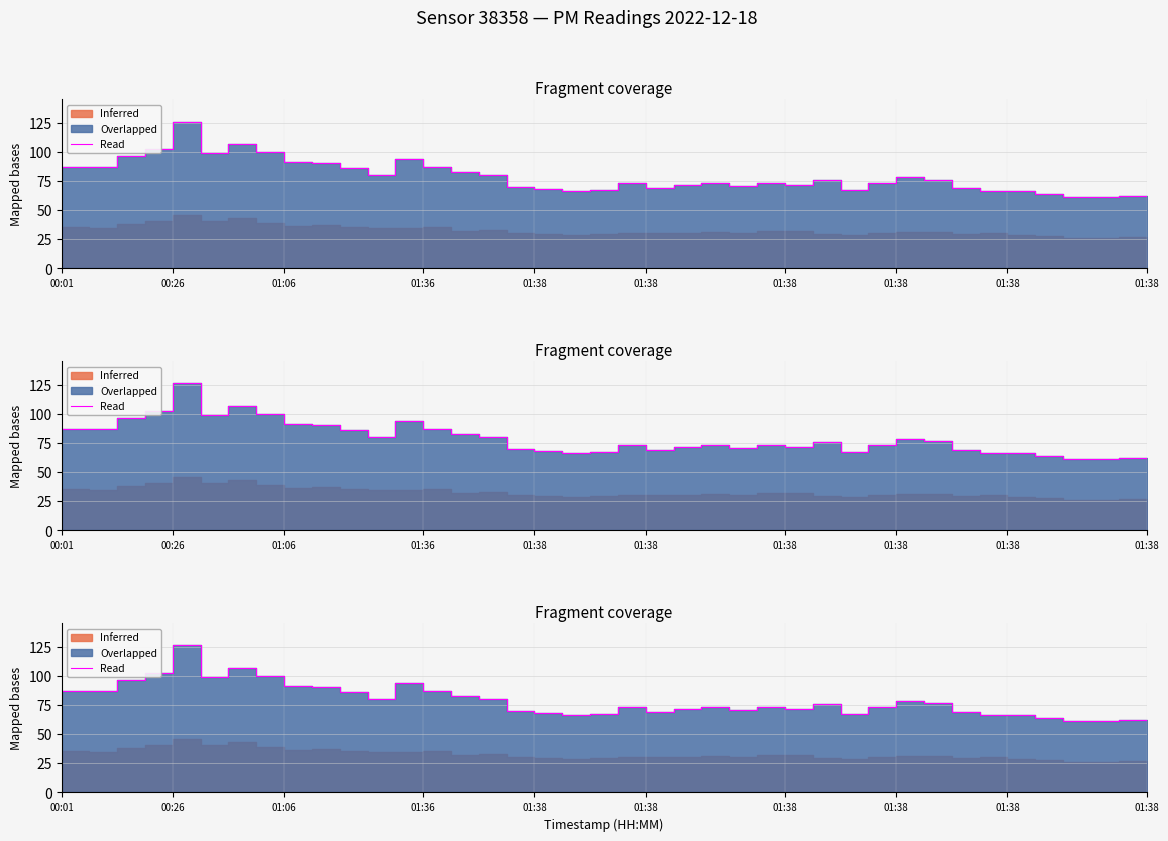

What is the change in value from 28 to 36?

-5.9